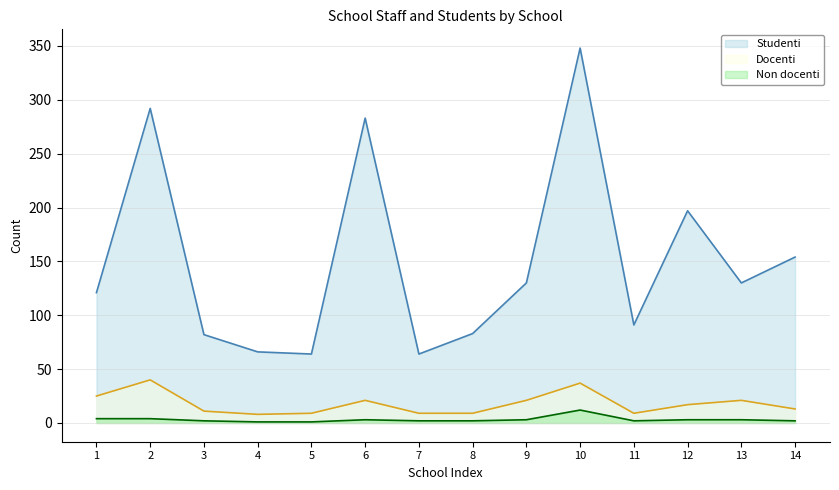

Reading right to left, list all the values displayed in this chart.

Studenti: 14=154	13=130	12=197	11=91	10=348	9=130	8=83	7=64	6=283	5=64	4=66	3=82	2=292	1=121
Docenti: 14=13	13=21	12=17	11=9	10=37	9=21	8=9	7=9	6=21	5=9	4=8	3=11	2=40	1=25
Non docenti: 14=2	13=3	12=3	11=2	10=12	9=3	8=2	7=2	6=3	5=1	4=1	3=2	2=4	1=4